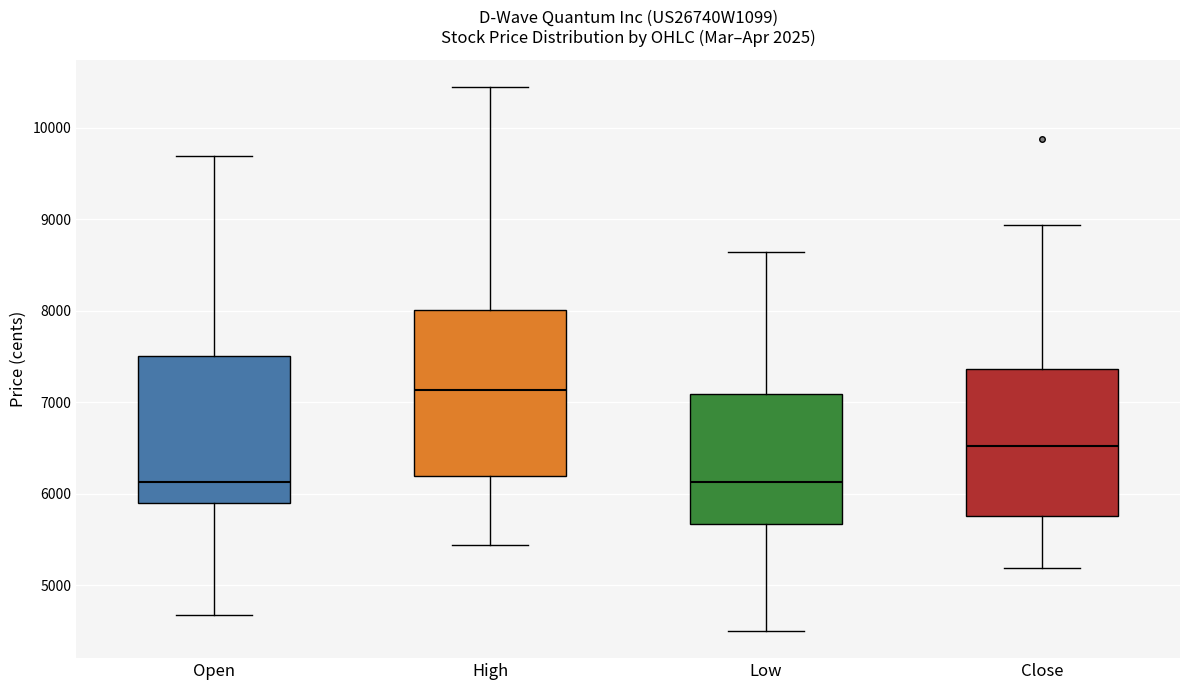

Reading left to right, transcribe this box plot: for each box, give where its median line is, the range the box spans, and where its two whiskers end, as read against the y-axis. The values are not printed on the chart, so give them approximately, as read against the axis.

Open: median 6100, box 5900 to 7500, whiskers 4700 to 9700
High: median 7100, box 6200 to 8000, whiskers 5400 to 10500
Low: median 6100, box 5700 to 7100, whiskers 4500 to 8600
Close: median 6500, box 5800 to 7400, whiskers 5200 to 8900